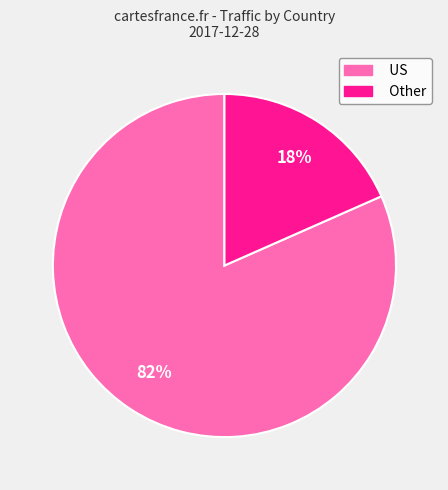

Rank the categories by value from highest to lowest.

US, Other